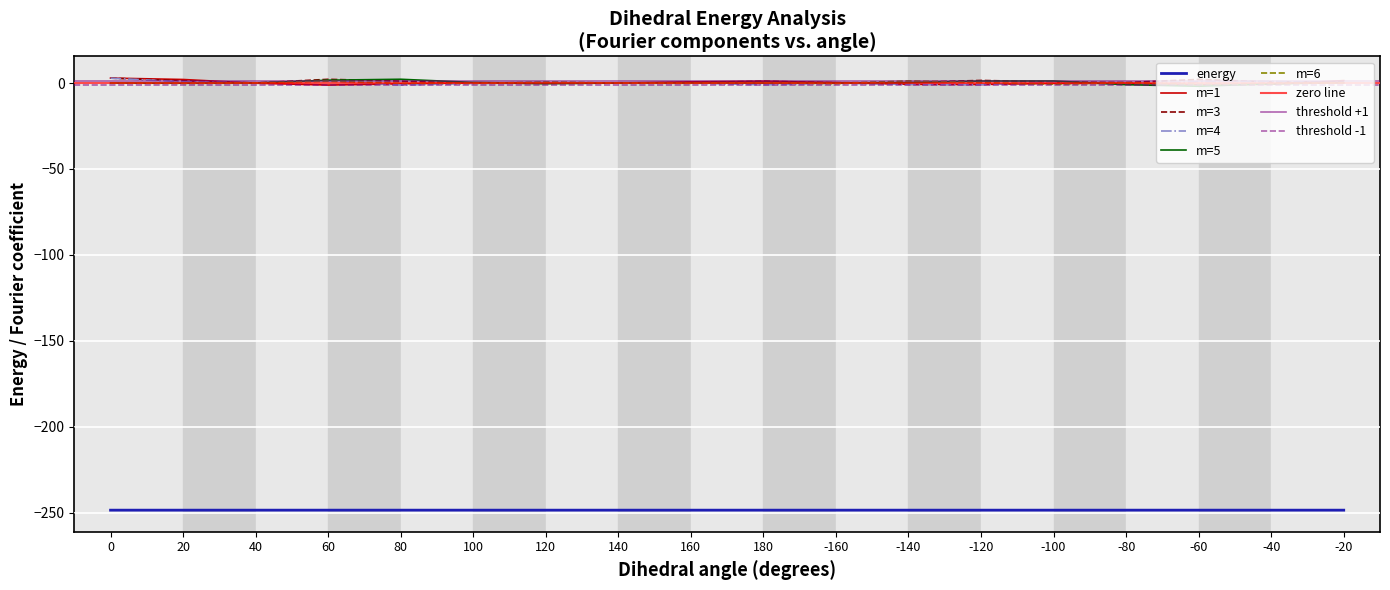

How many times do m=5 and m=4 cross each other?

5